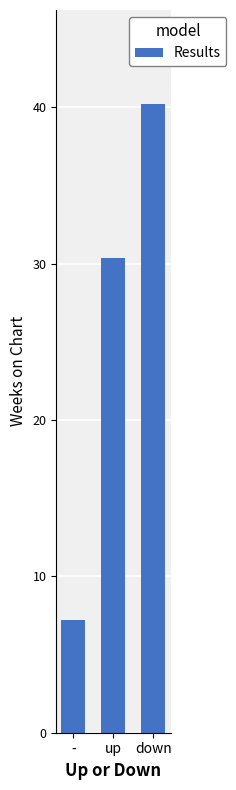

Rank the categories by value from highest to lowest.

down, up, -